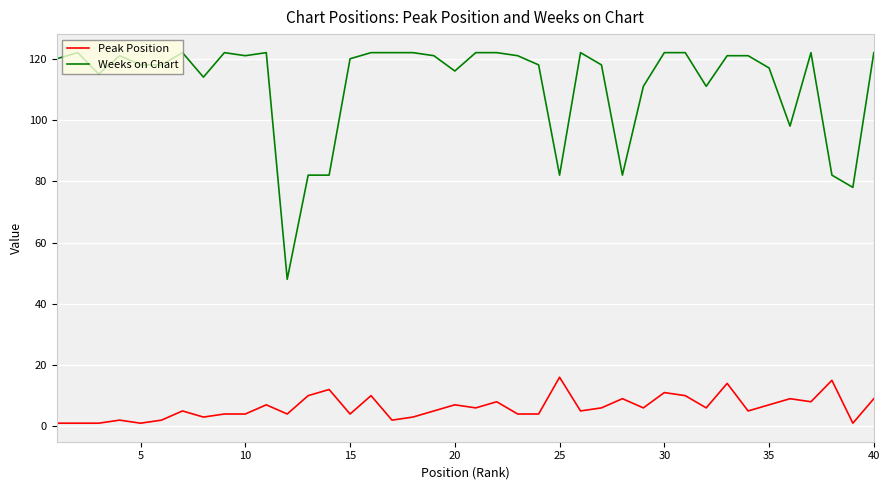

True or false: Peak Position and Weeks on Chart intersect in this chart.

False